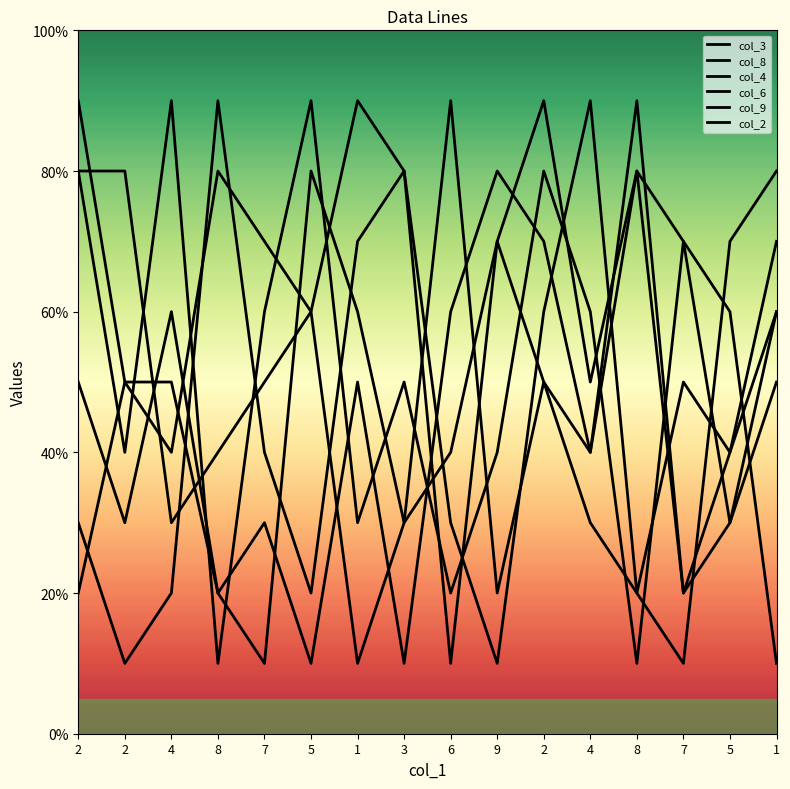

Is it true that col_9 equals 1 at 4?

False